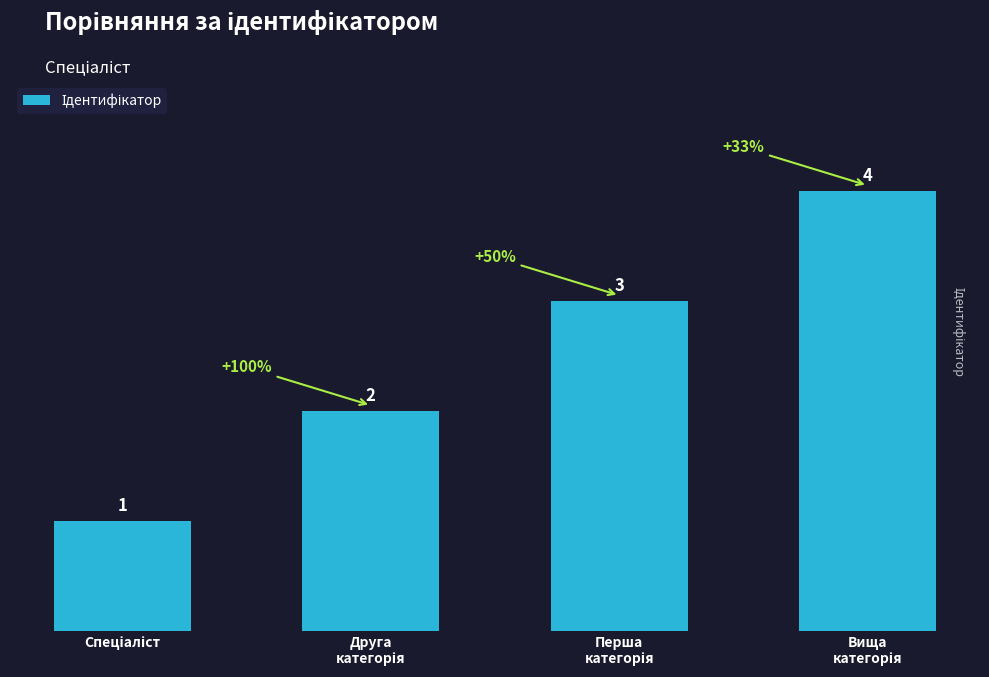

Does the chart contain any negative values?

No